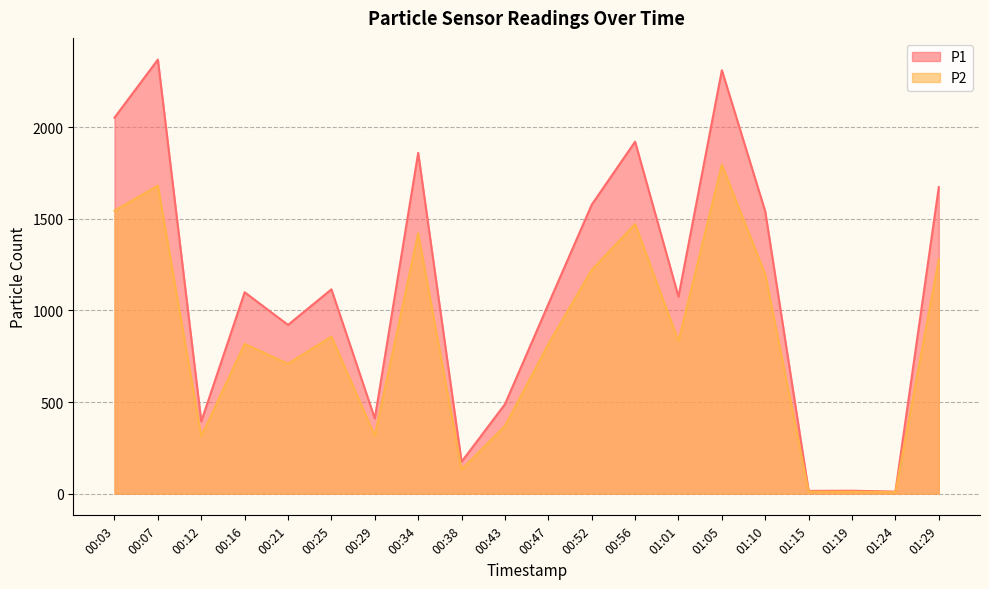

Which series has the largest total across all categories?

P1